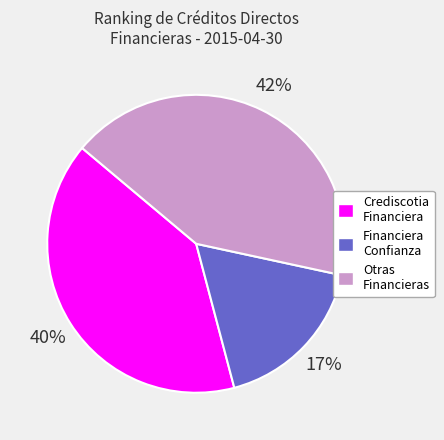

Which category has the smallest portion of the pie?

Financiera Confianza